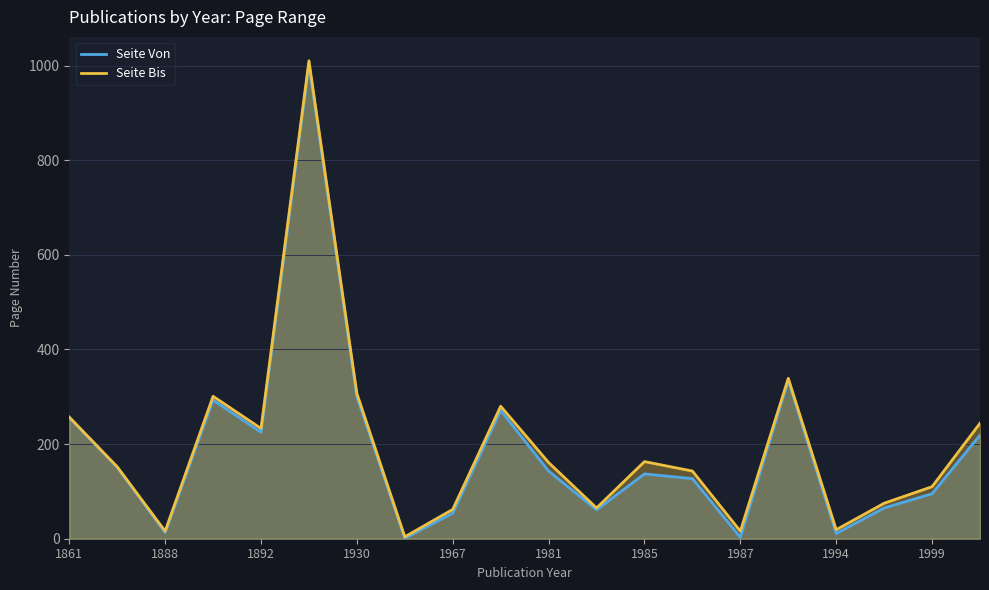

How many values in the Seite Von series exceed 143?

9